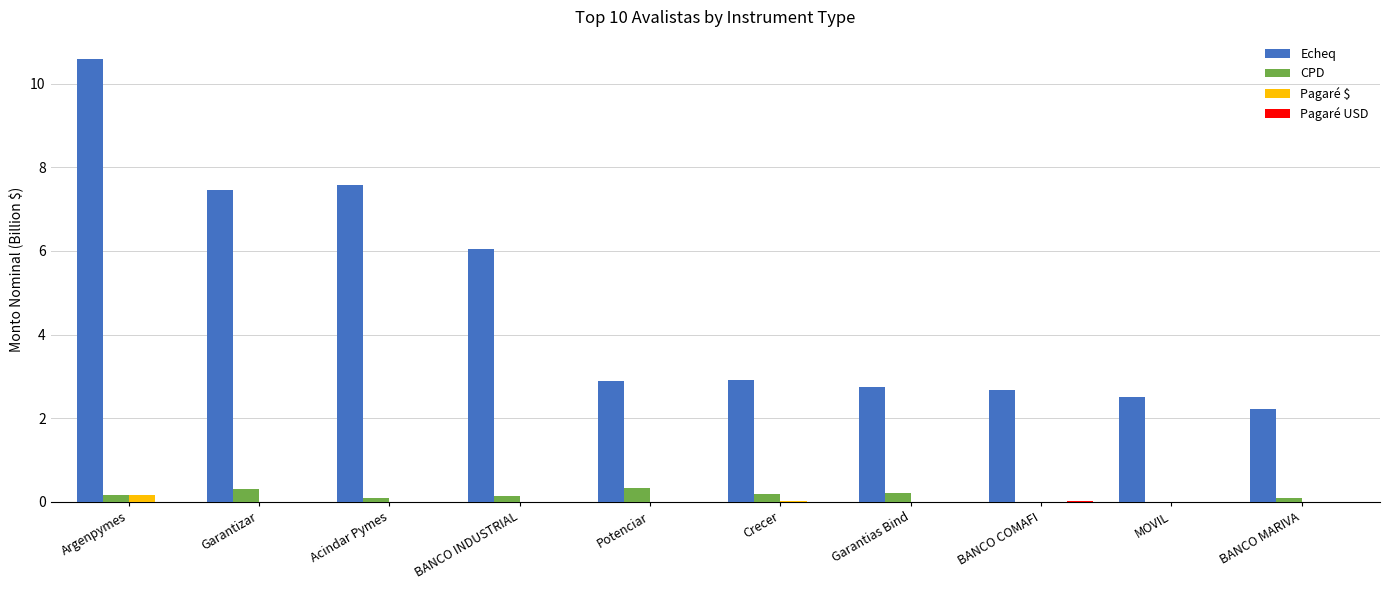

Between Argenpymes and Garantizar, which series saw the biggest shift?

Echeq